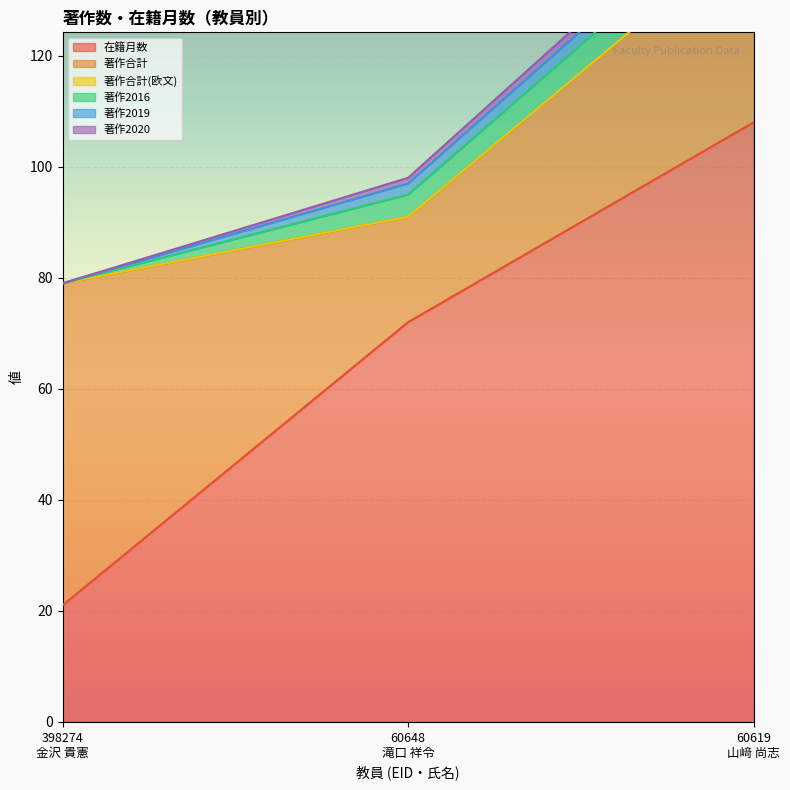

Is it true that 著作2019 equals 0 at 398274
金沢 貴憲?

True